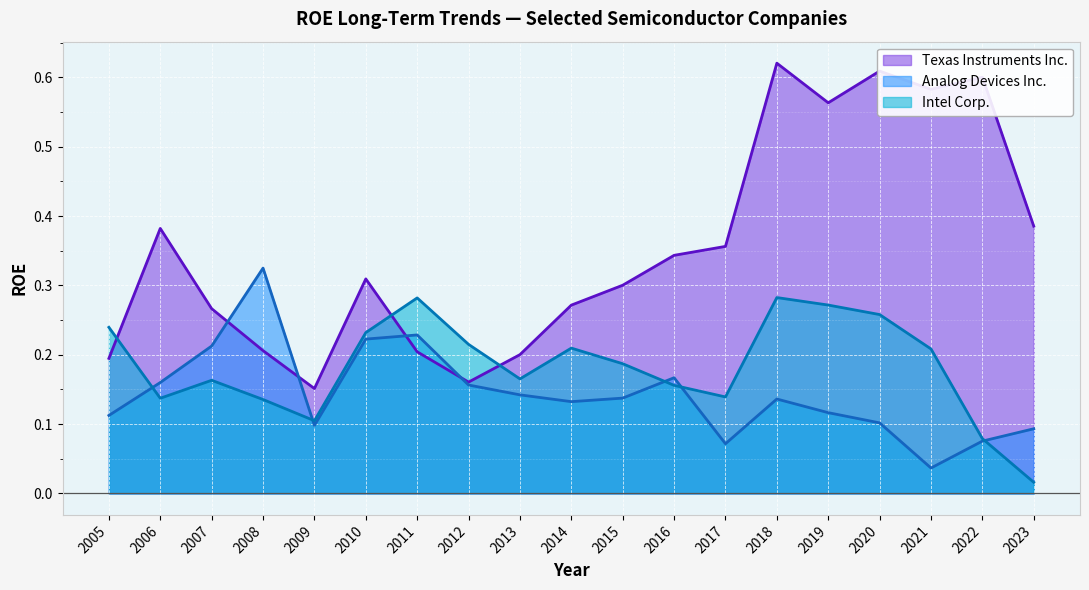

What is the total value across all series at 2008?

0.7